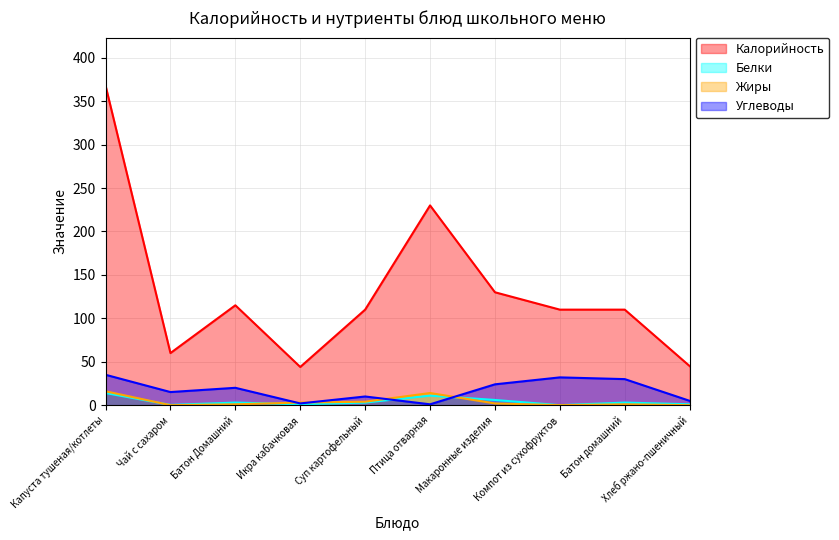

True or false: Углеводы has a value of 10.2 at Батон Домашний.

False